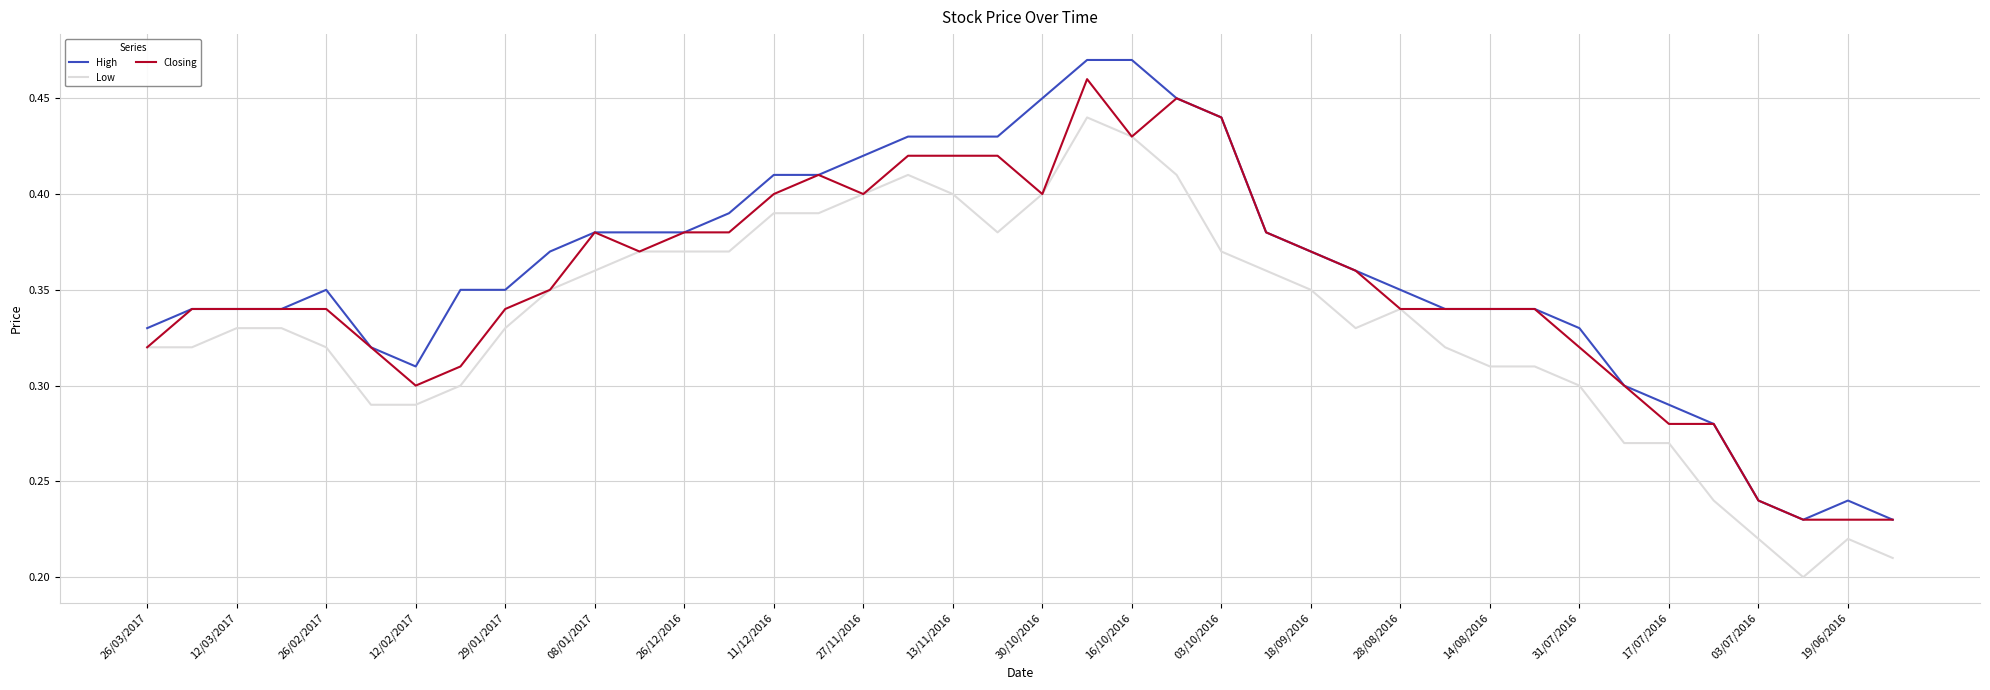

Rank the series by their average value, from lowest to highest.

Low, Closing, High